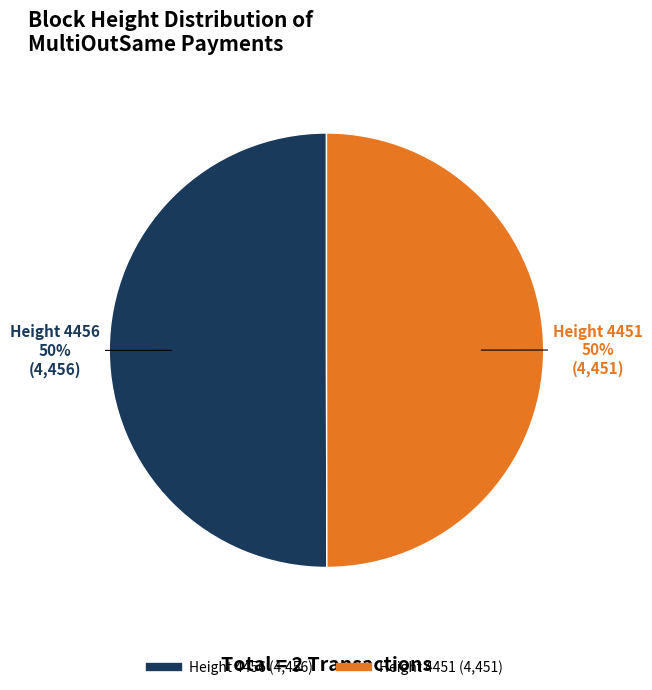

To the nearest percent, what is the average slice percentage?

50%